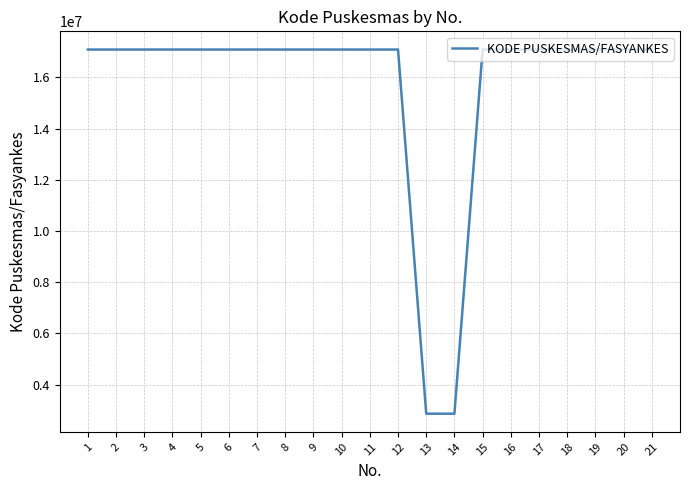

At which label does the data first exceed 17090501?

3